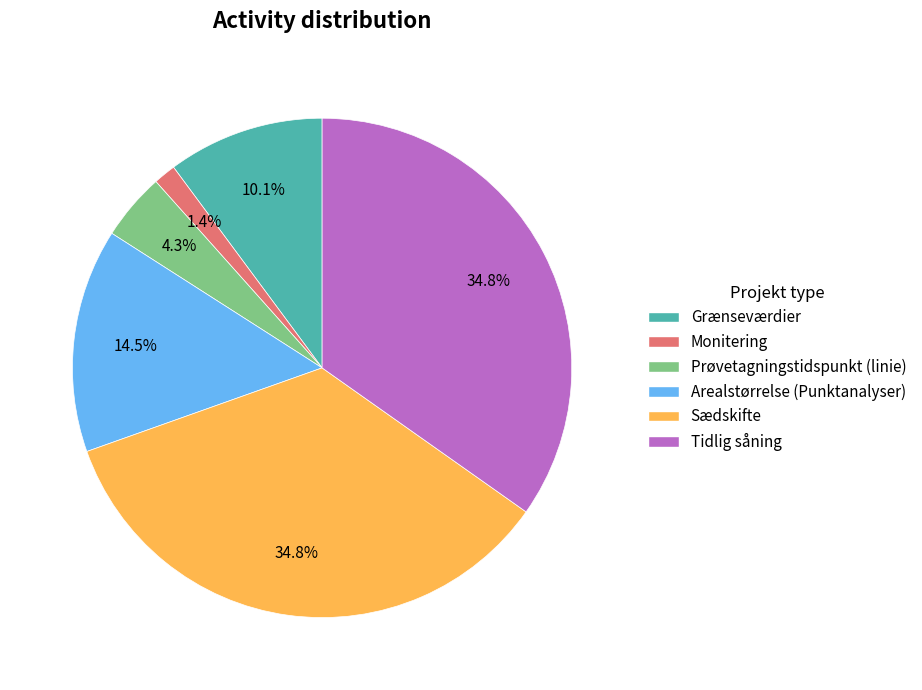

Between Prøvetagningstidspunkt (linie) and Tidlig såning, which is larger?

Tidlig såning